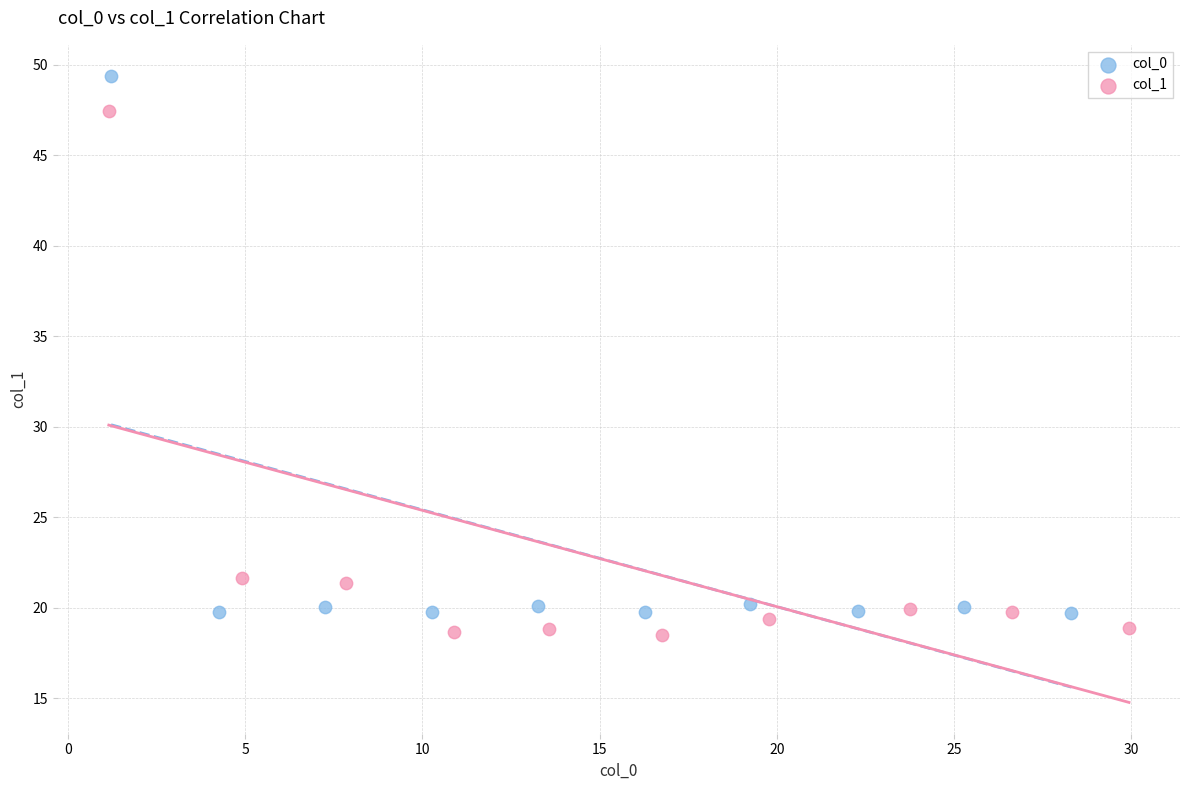

Which series reaches the maximum Y coordinate?

col_0